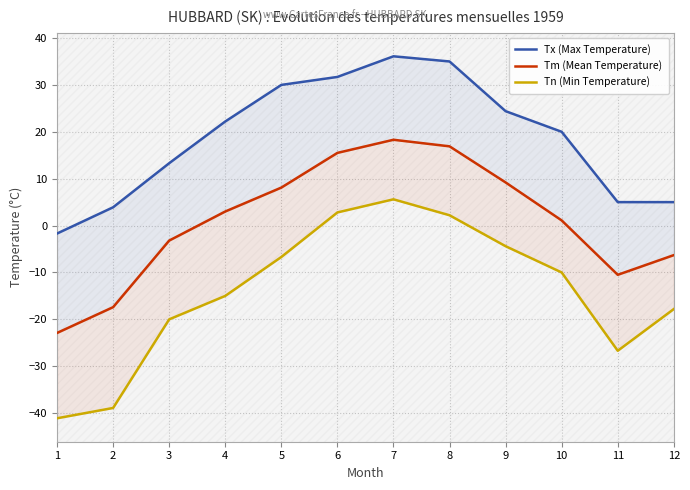

What is the difference between the maximum and second lowest values in the Tx (Max Temperature) series?

32.2